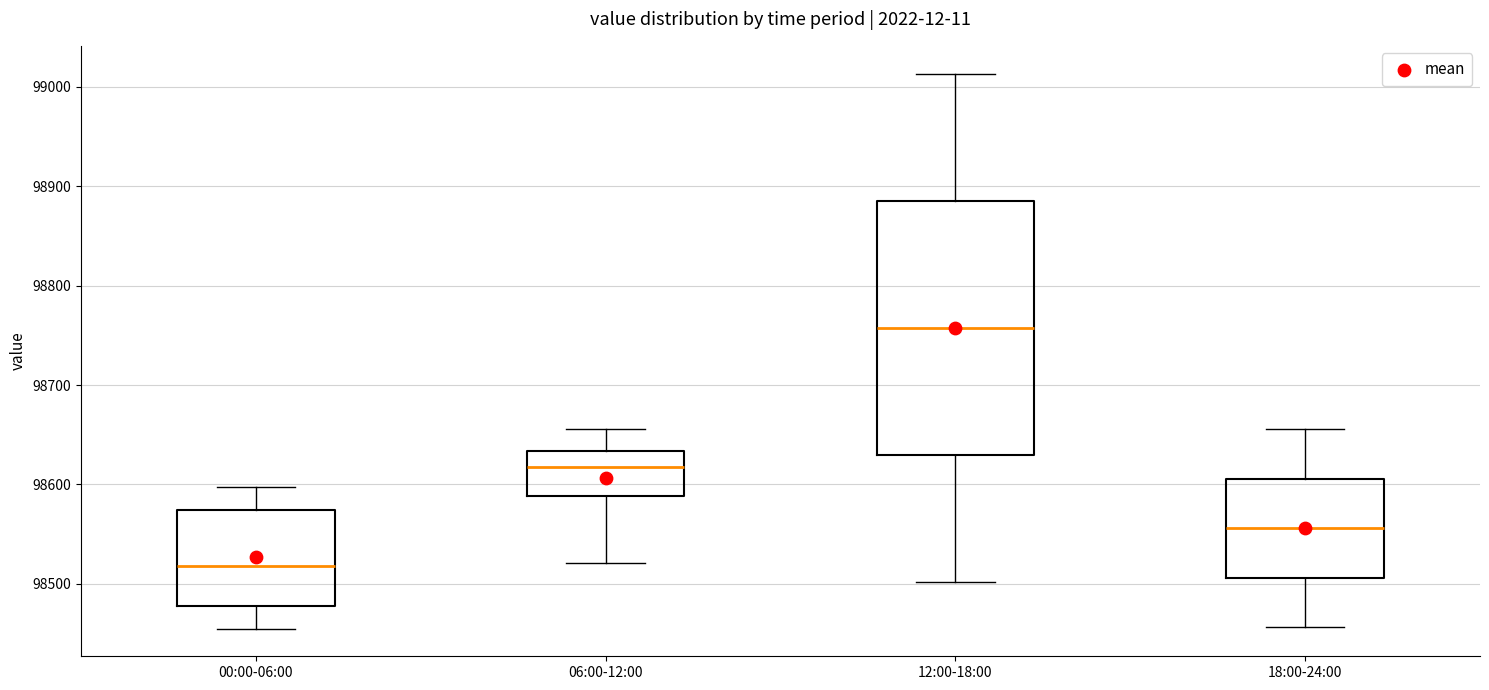

Which box's median line is the highest?

12:00-18:00